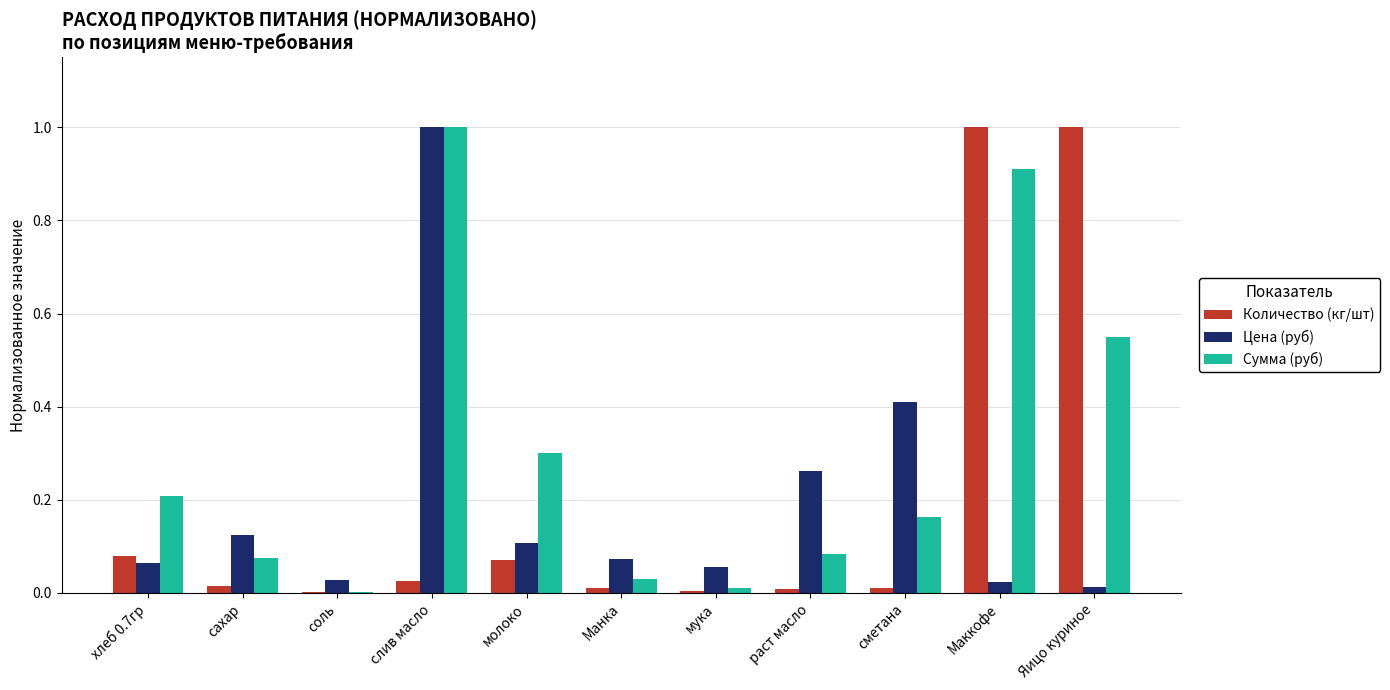

What is the sum of all Количество (кг/шт) values?

2.2